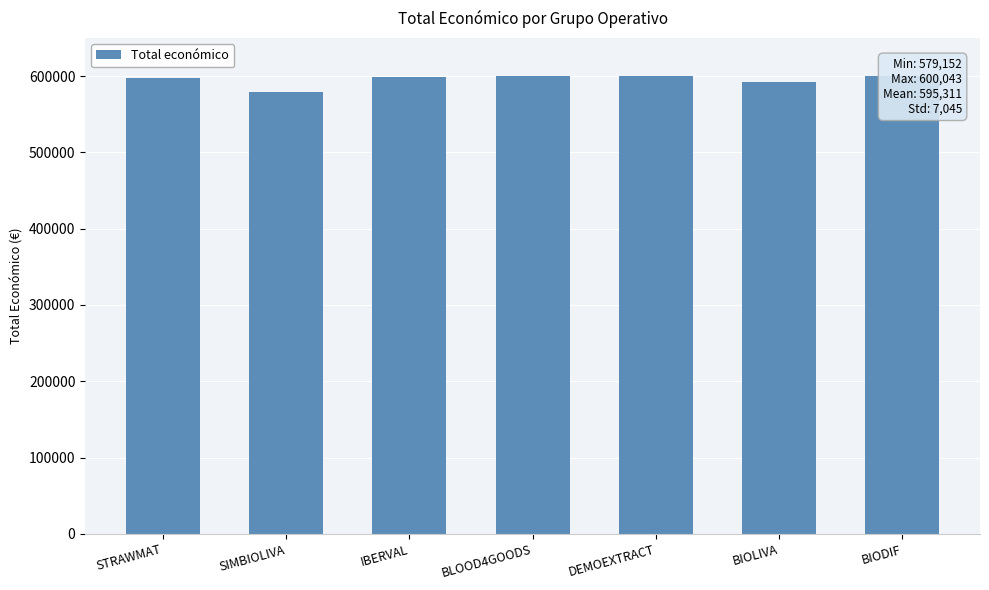

Is it true that the value at DEMOEXTRACT is 327973?

False